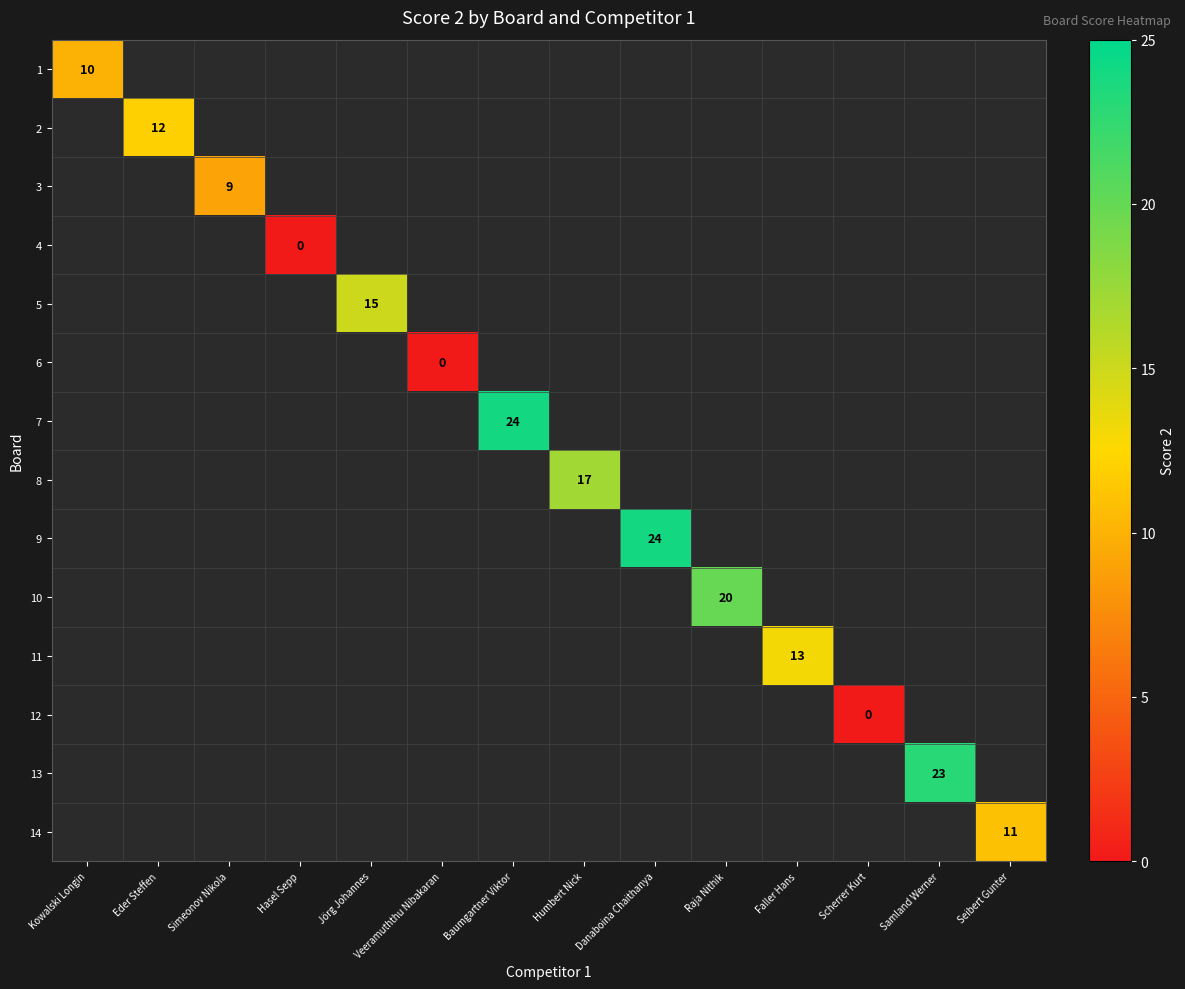

Is the value of 9 at Raja Nithik greater than the value of 11 at Jörg Johannes?

No